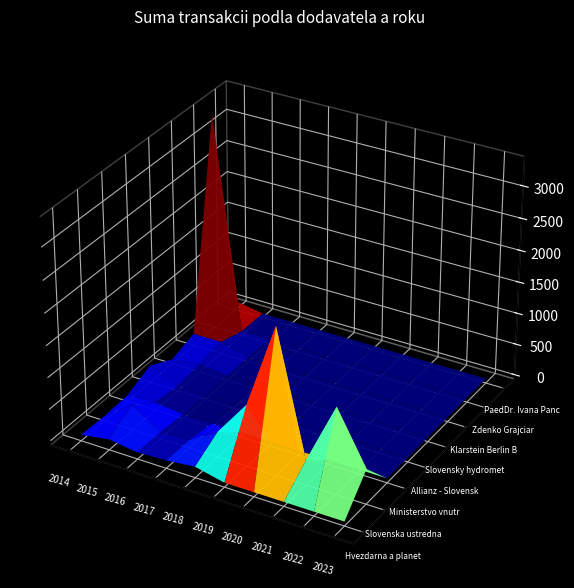

Rank the series by their maximum value, from lowest to highest.

Slovensky hydrometeorologicky ustav, Ministerstvo vnutra SR, PaedDr. Ivana Pancakova, Hvezdarna a planetarium hl. m. Prahy, Klarstein Berlin Brands Group, Allianz - Slovenska poistovna, Slovenska ustredna hvezdaren, Zdenko Grajciar